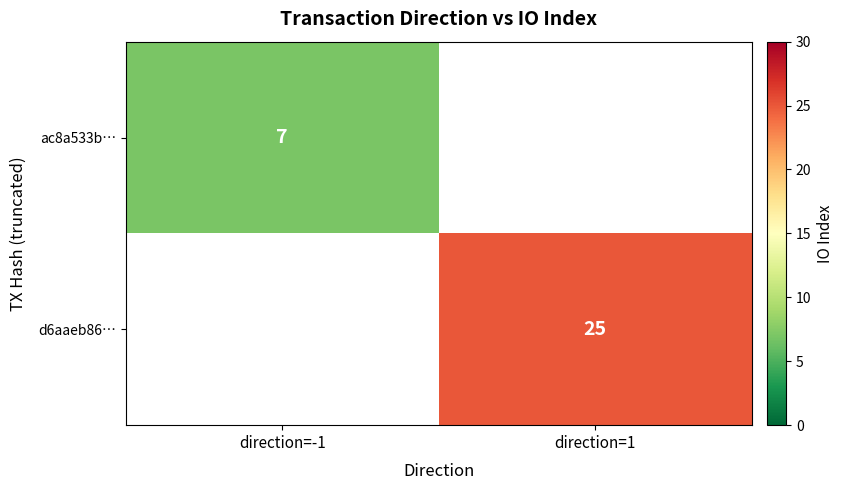

How many data points does each series have?

2